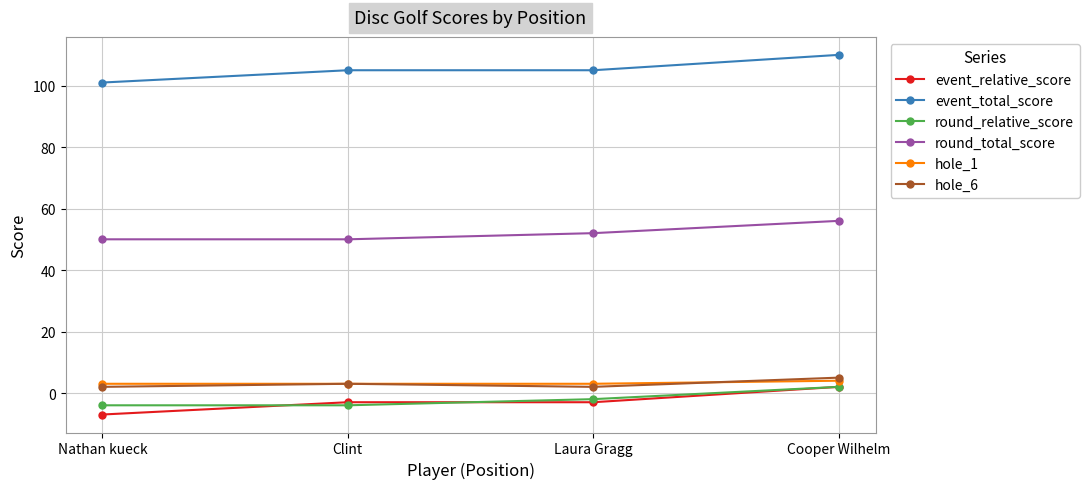

How many values in the round_relative_score series exceed -2?

1